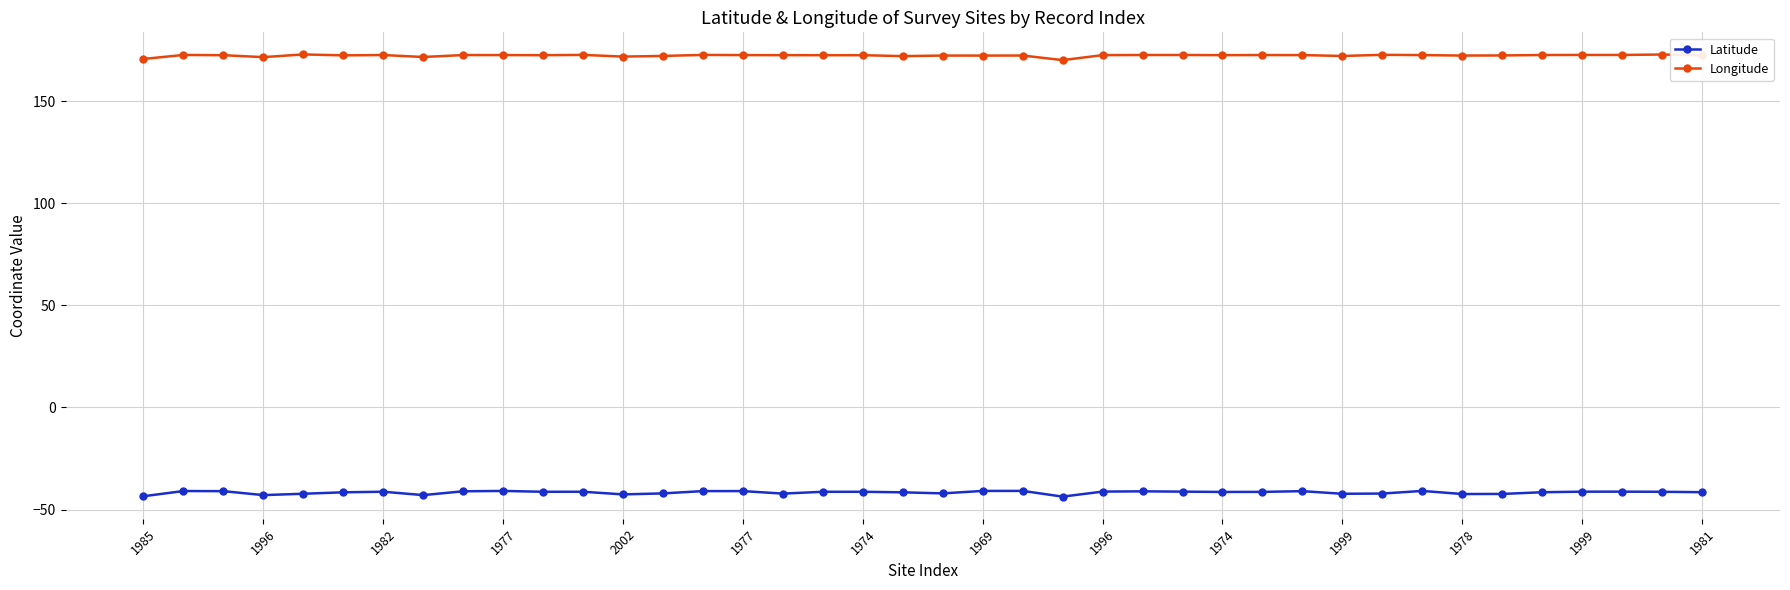

Which series has the largest total across all categories?

Longitude